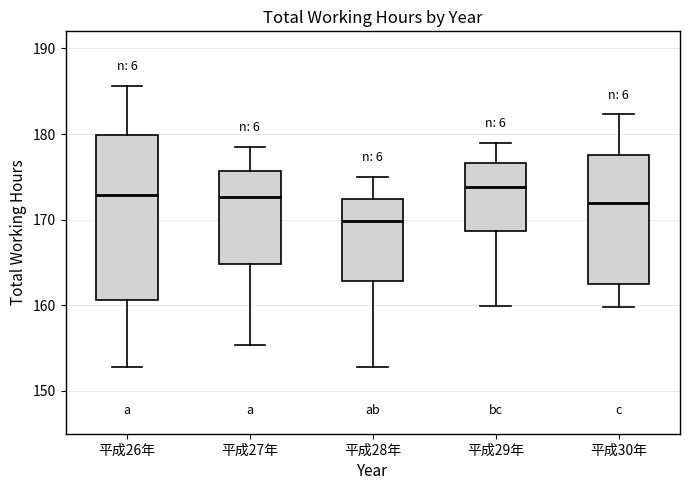

Which box is the tallest, from its lower edge to its upper edge?

平成26年